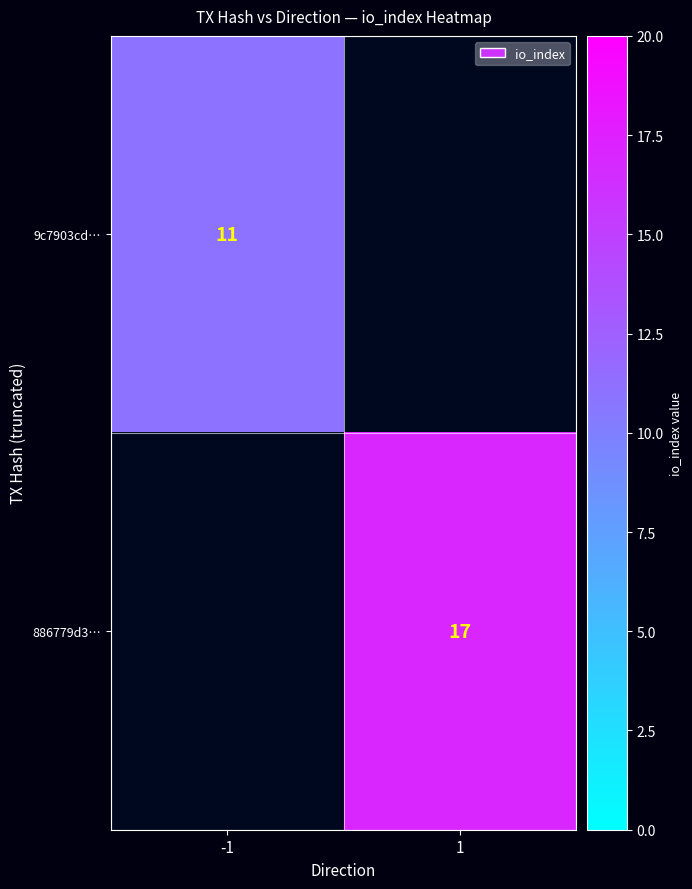

The 886779d3… series shows 29 at 1. True or false?

False